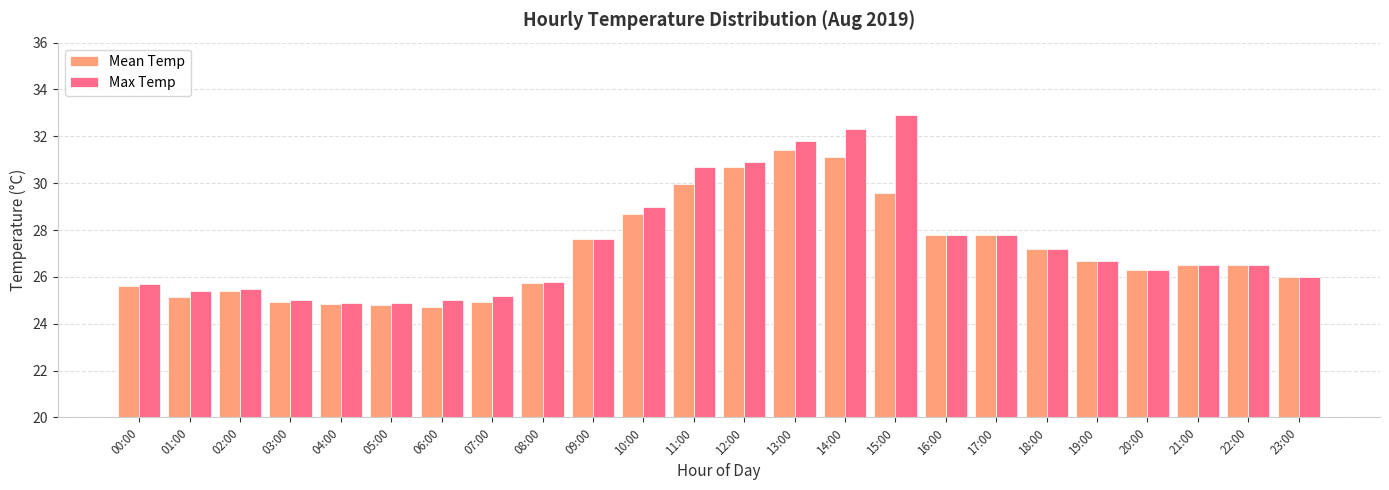

How many bars are there in each group?

2